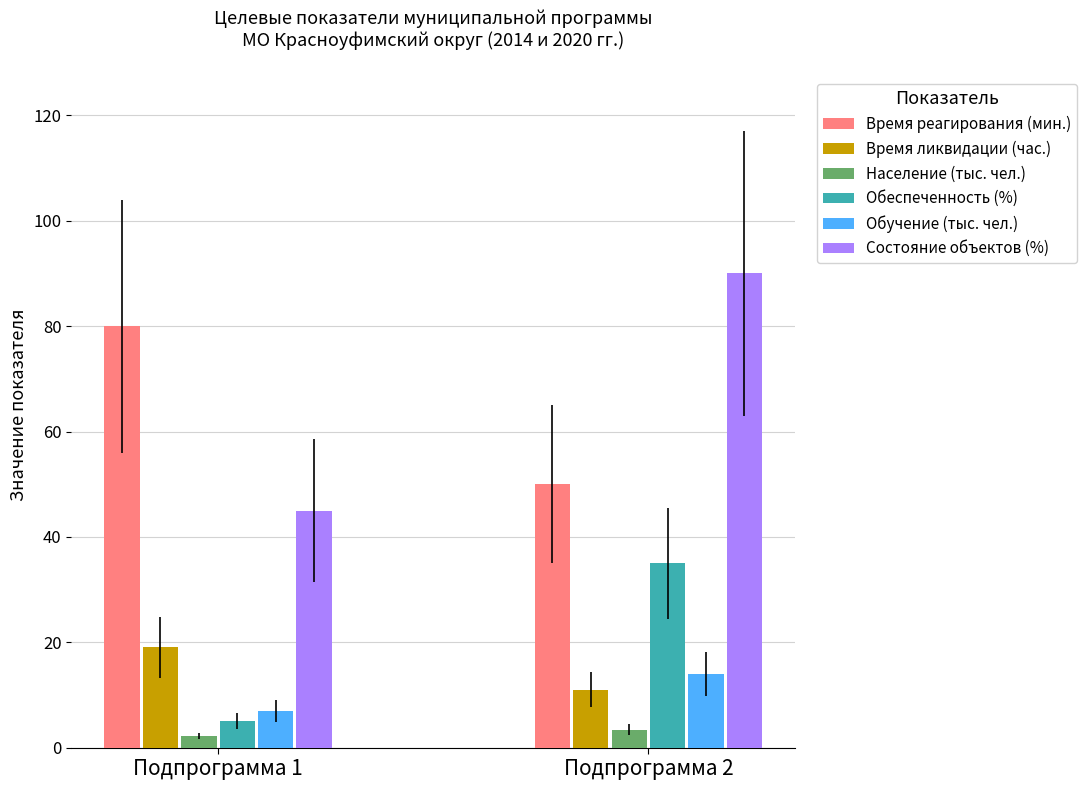

Which series changed the most between Подпрограмма 1 and Подпрограмма 2?

Состояние объектов (%)